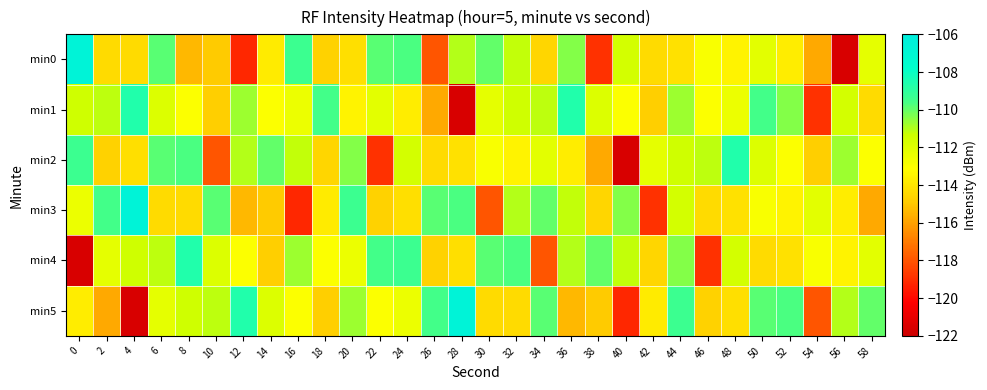

Reading left to right, what are all the values shown in this chart?

min0: 0=-106.6	2=-114.3	4=-114.4	6=-109.9	8=-115.4	10=-114.9	12=-119.1	14=-113.8	16=-109.4	18=-114.6	20=-114.2	22=-109.9	24=-109.6	26=-117.9	28=-111.0	30=-110.0	32=-111.2	34=-114.5	36=-110.4	38=-118.9	40=-111.6	42=-114.3	44=-114.1	46=-112.9	48=-113.5	50=-112.1	52=-113.7	54=-115.8	56=-121.5	58=-112.2
min1: 0=-111.5	2=-111.1	4=-108.7	6=-111.9	8=-113.0	10=-114.8	12=-110.7	14=-113.0	16=-112.5	18=-109.6	20=-113.5	22=-112.1	24=-113.7	26=-115.8	28=-121.5	30=-112.2	32=-111.5	34=-111.1	36=-108.7	38=-111.9	40=-113.0	42=-114.8	44=-110.7	46=-113.0	48=-112.5	50=-109.6	52=-110.4	54=-118.9	56=-111.6	58=-114.3
min2: 0=-109.4	2=-114.6	4=-114.2	6=-109.9	8=-109.6	10=-117.9	12=-111.0	14=-110.0	16=-111.2	18=-114.5	20=-110.4	22=-118.9	24=-111.6	26=-114.3	28=-114.1	30=-112.9	32=-113.5	34=-112.1	36=-113.7	38=-115.8	40=-121.5	42=-112.2	44=-111.5	46=-111.1	48=-108.7	50=-111.9	52=-113.0	54=-114.8	56=-110.7	58=-113.0
min3: 0=-112.5	2=-109.6	4=-106.6	6=-114.3	8=-114.4	10=-109.9	12=-115.4	14=-114.9	16=-119.1	18=-113.8	20=-109.4	22=-114.6	24=-114.2	26=-109.9	28=-109.6	30=-117.9	32=-111.0	34=-110.0	36=-111.2	38=-114.5	40=-110.4	42=-118.9	44=-111.6	46=-114.3	48=-114.1	50=-112.9	52=-113.5	54=-112.1	56=-113.7	58=-115.8
min4: 0=-121.5	2=-112.2	4=-111.5	6=-111.1	8=-108.7	10=-111.9	12=-113.0	14=-114.8	16=-110.7	18=-113.0	20=-112.5	22=-109.6	24=-109.4	26=-114.6	28=-114.2	30=-109.9	32=-109.6	34=-117.9	36=-111.0	38=-110.0	40=-111.2	42=-114.5	44=-110.4	46=-118.9	48=-111.6	50=-114.3	52=-114.1	54=-112.9	56=-113.5	58=-112.1
min5: 0=-113.7	2=-115.8	4=-121.5	6=-112.2	8=-111.5	10=-111.1	12=-108.7	14=-111.9	16=-113.0	18=-114.8	20=-110.7	22=-113.0	24=-112.5	26=-109.6	28=-106.6	30=-114.3	32=-114.4	34=-109.9	36=-115.4	38=-114.9	40=-119.1	42=-113.8	44=-109.4	46=-114.6	48=-114.2	50=-109.9	52=-109.6	54=-117.9	56=-111.0	58=-110.0